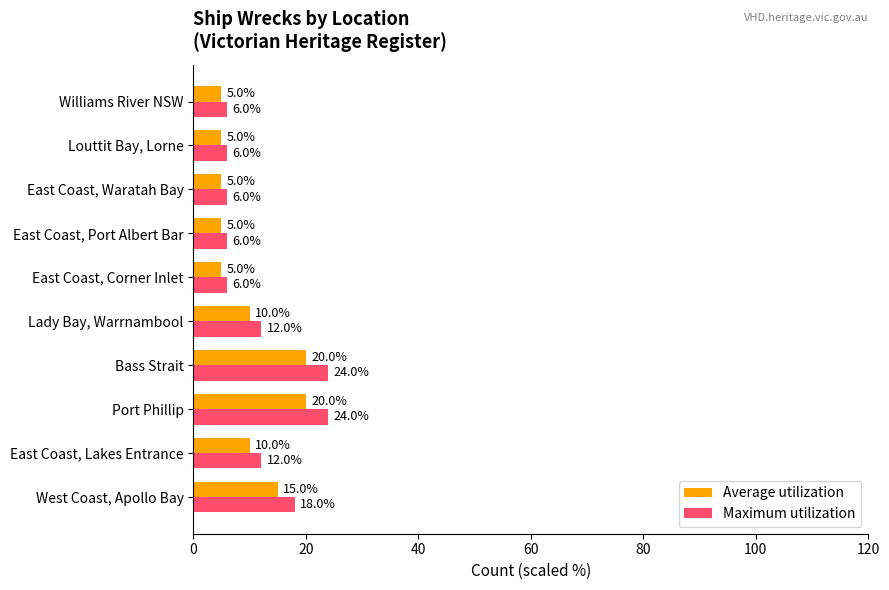

Is the value of Maximum utilization at East Coast, Corner Inlet greater than the value of Average utilization at East Coast, Port Albert Bar?

Yes